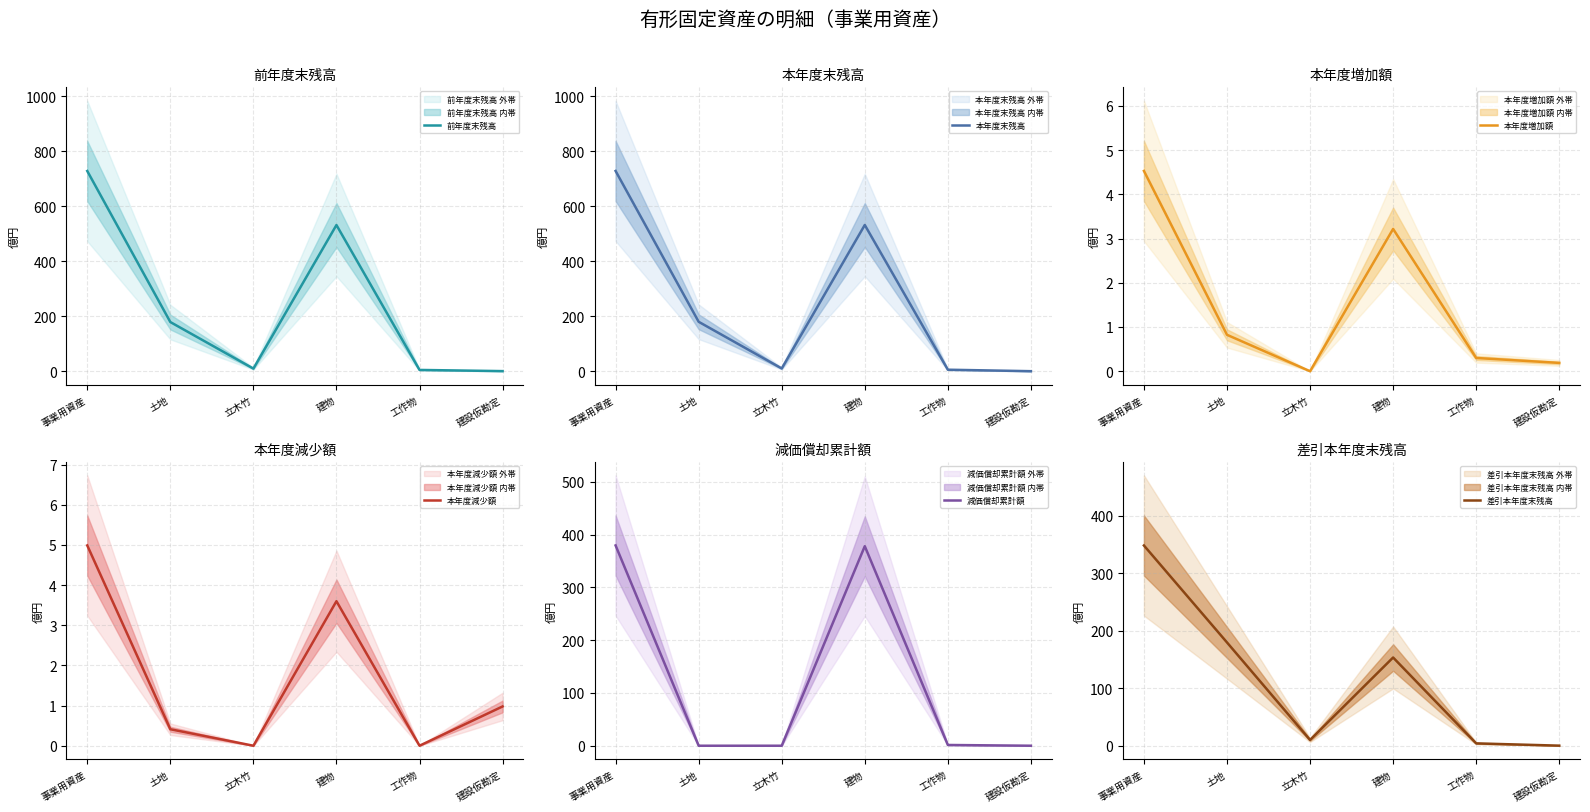

Reading left to right, what are all the values shown in this chart?

前年度末残高: 事業用資産=728.3	土地=179.5	立木竹=10.3	建物=532.0	工作物=5.4	建設仮勘定=1.2
本年度末残高: 事業用資産=727.8	土地=179.9	立木竹=10.3	建物=531.6	工作物=5.7	建設仮勘定=0.4
本年度増加額: 事業用資産=4.5	土地=0.8	立木竹=0.0	建物=3.2	工作物=0.3	建設仮勘定=0.2
本年度減少額: 事業用資産=5.0	土地=0.4	立木竹=0.0	建物=3.6	工作物=0.0	建設仮勘定=1.0
減価償却累計額: 事業用資産=379.3	土地=0.0	立木竹=0.0	建物=377.9	工作物=1.4	建設仮勘定=0.0
差引本年度末残高: 事業用資産=348.5	土地=179.9	立木竹=10.3	建物=153.7	工作物=4.3	建設仮勘定=0.4